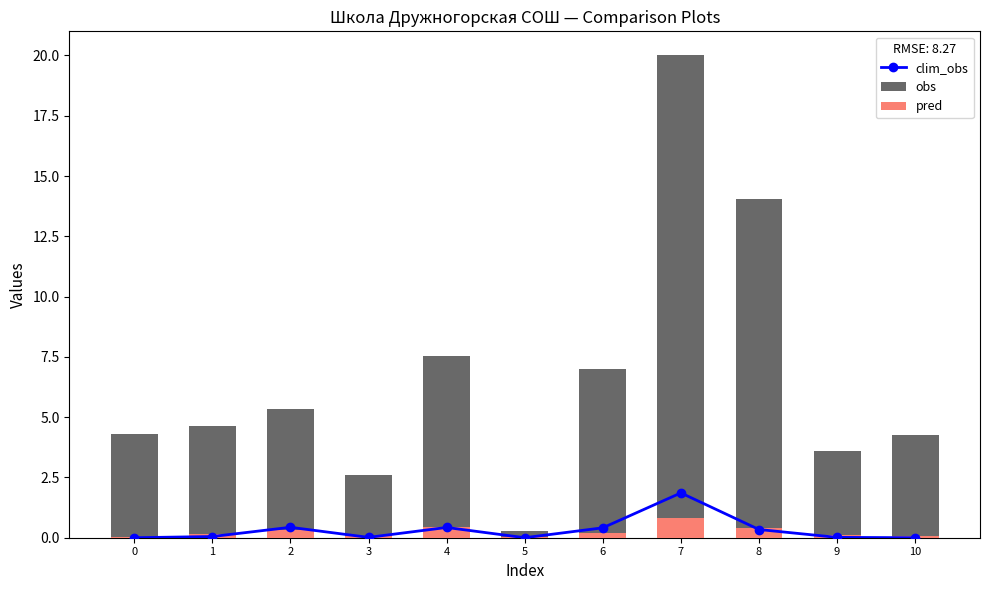

What is the difference between the highest and lowest values at 10?

4.3